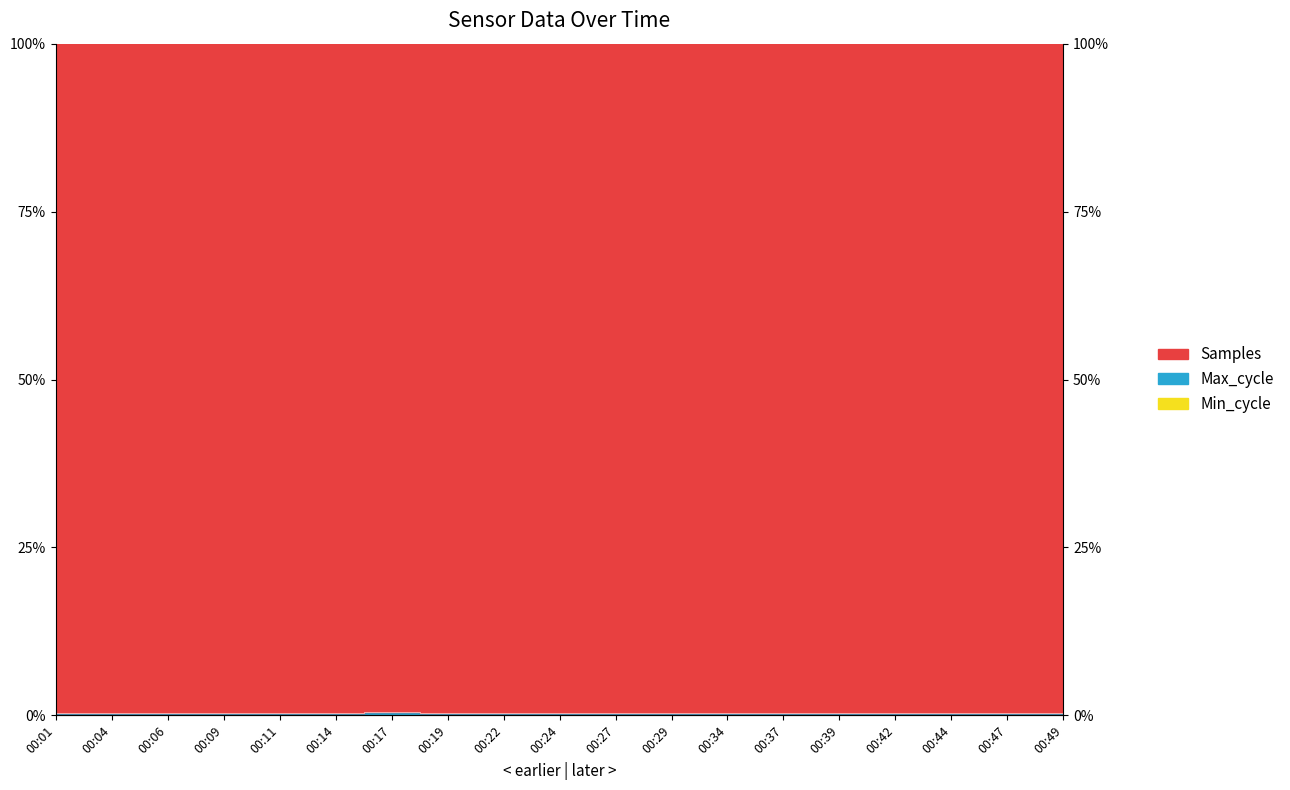

Which series changed the most between 00:22 and 00:34?

Max_cycle